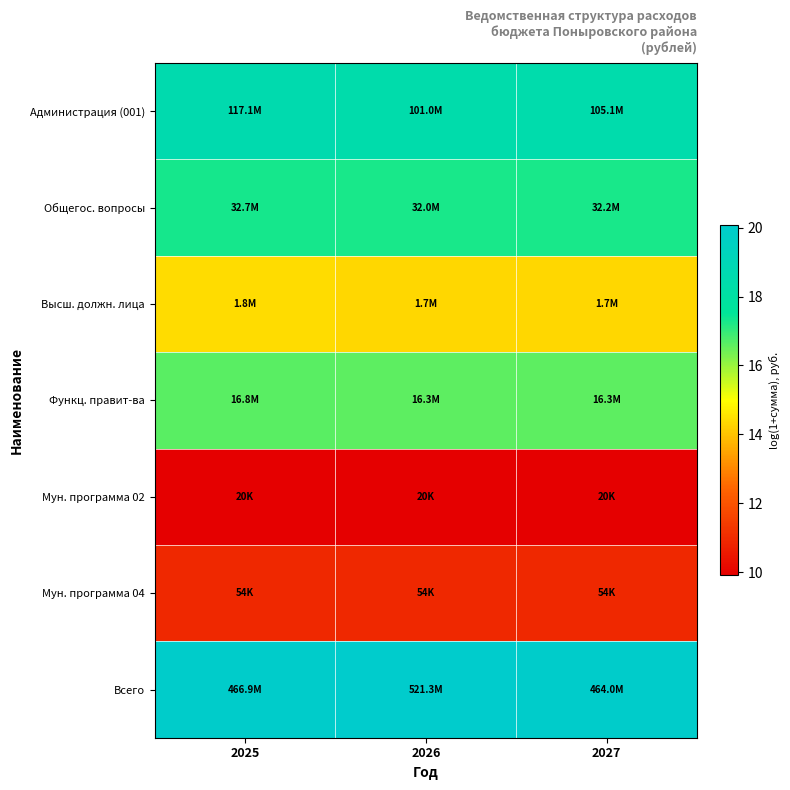

Reading left to right, extract all data points from this chart.

Администрация (001): 2025=18.6	2026=18.4	2027=18.5
Общегос. вопросы: 2025=17.3	2026=17.3	2027=17.3
Высш. должн. лица: 2025=14.4	2026=14.3	2027=14.3
Функц. правит-ва: 2025=16.6	2026=16.6	2027=16.6
Мун. программа 02: 2025=9.9	2026=9.9	2027=9.9
Мун. программа 04: 2025=10.9	2026=10.9	2027=10.9
Всего: 2025=20.0	2026=20.1	2027=20.0